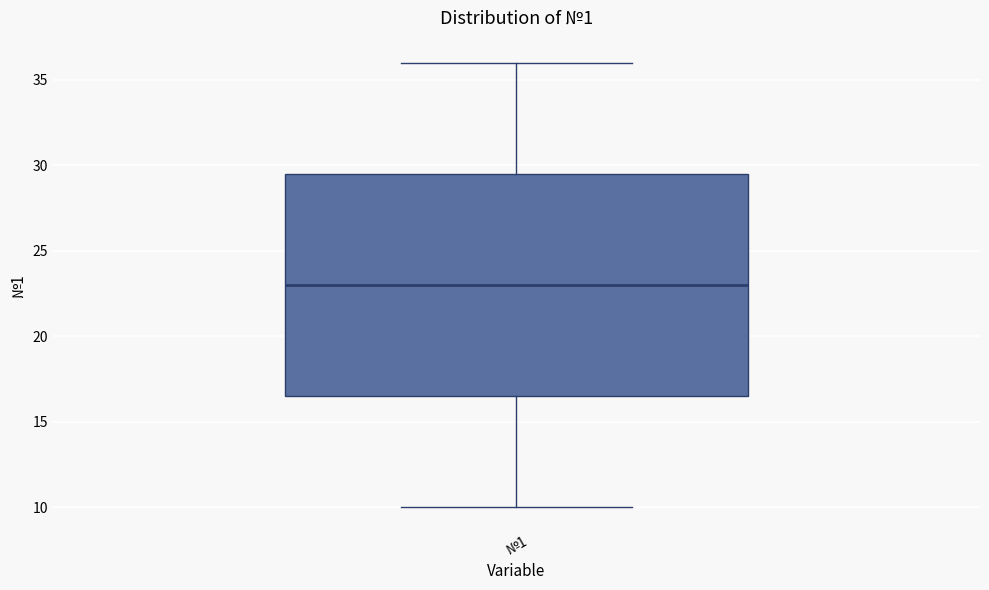

Where does the lower whisker of the box for №1 end on the y-axis? The values are not printed on the chart, so give them approximately, as read against the axis.

10.0